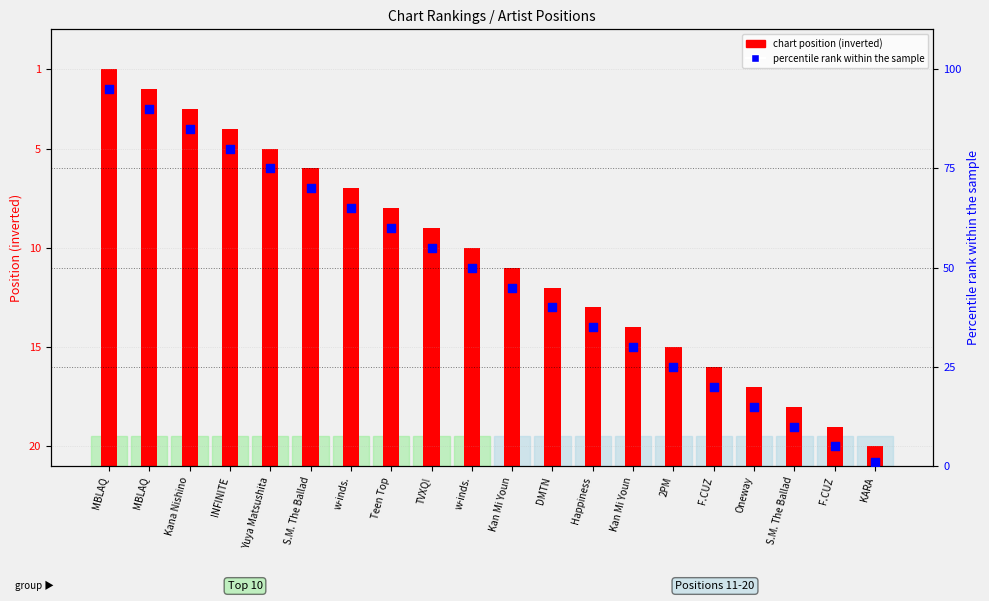

Which series contains the lowest Y value?

chart position (inverted)